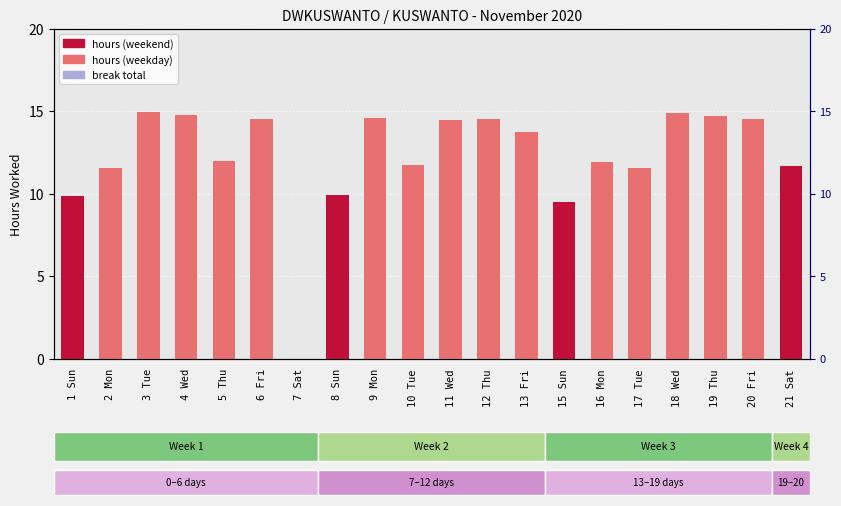

At which category is the sum across all series the highest?

3 Tue